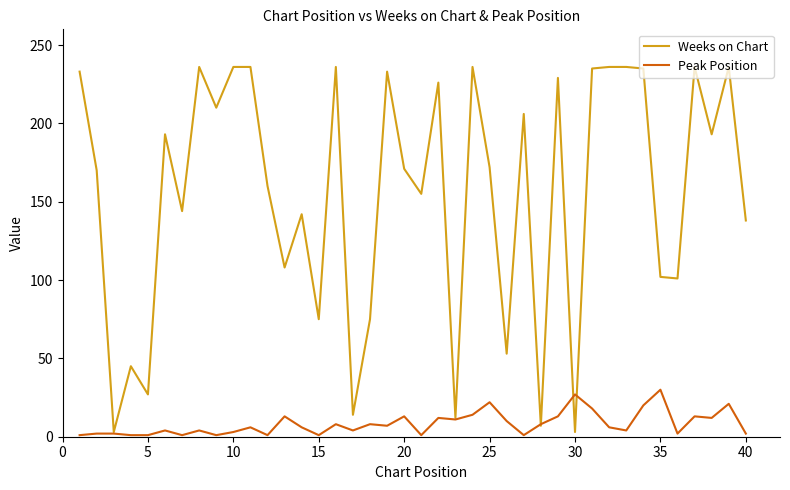

Count the number of categories in the chart.

40